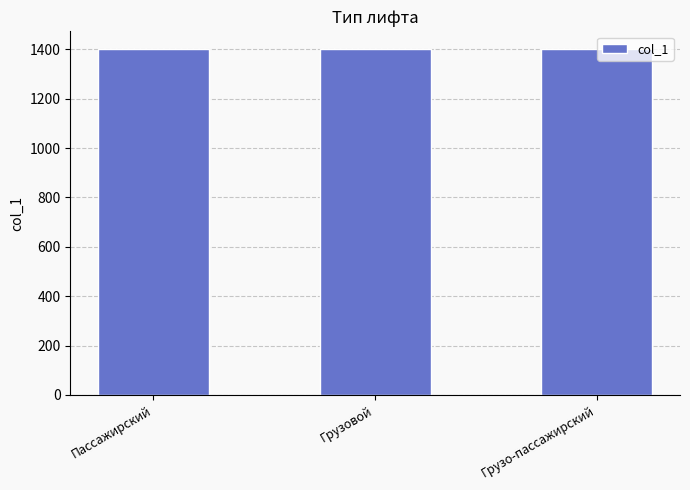

What is the ratio of the value at Грузо-пассажирский to the value at Пассажирский?

1.0